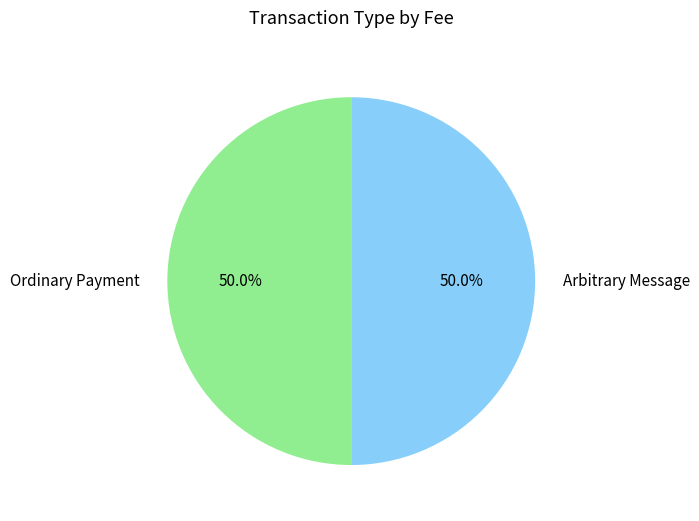

What portion of the pie excludes Ordinary Payment?

50.0%